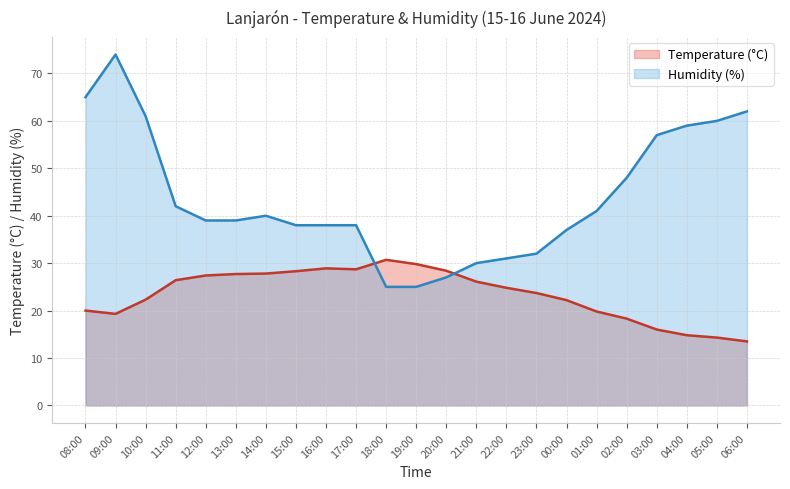

Which label corresponds to the largest value in the chart?

09:00